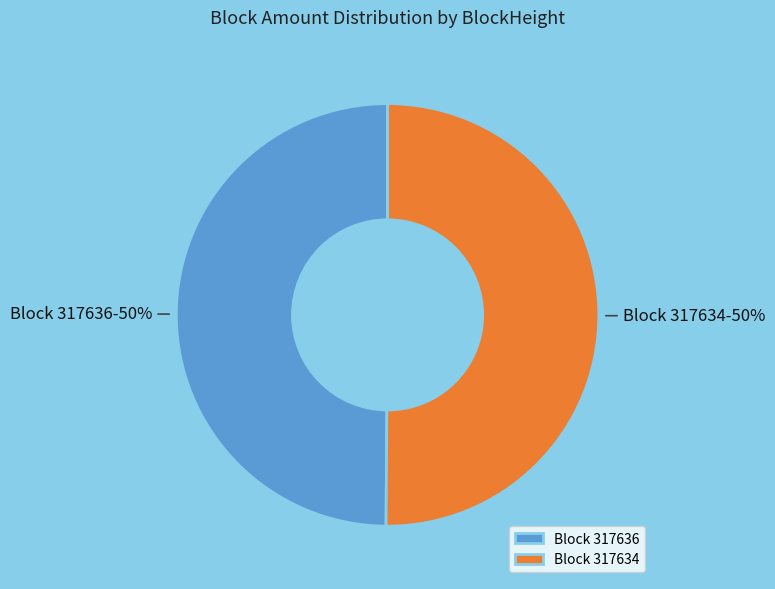

Do Block 317634 and Block 317636 together represent more than half of the pie?

Yes